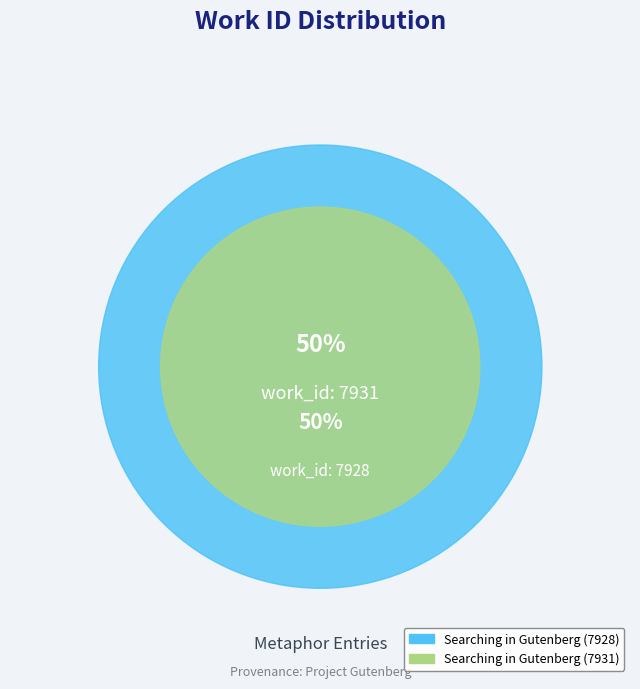

The Searching in Gutenberg (7928) slice represents 50% of the pie. True or false?

True